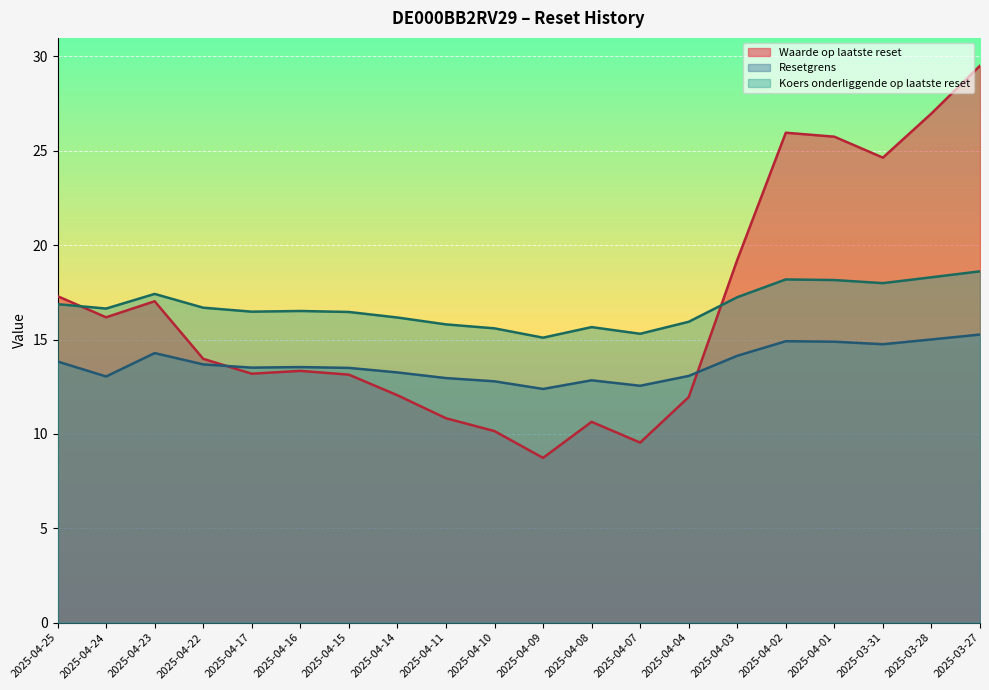

What is the sum of all Koers onderliggende op laatste reset values?

335.1